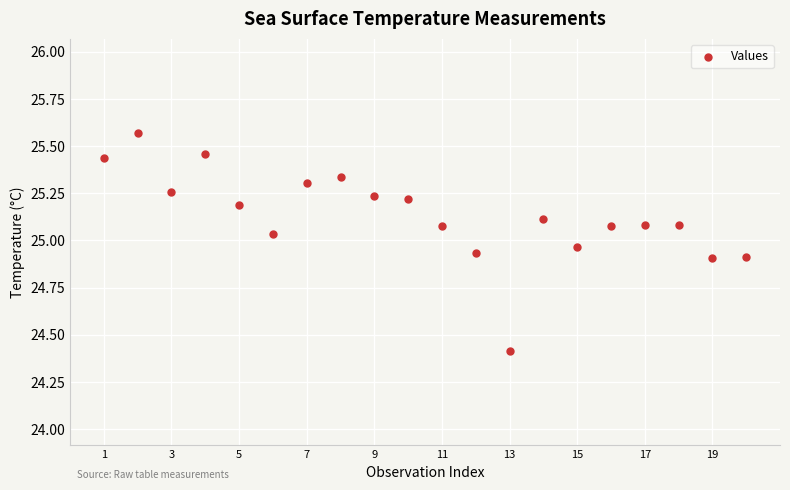

What is the range of X values (max minus min)?

19.0